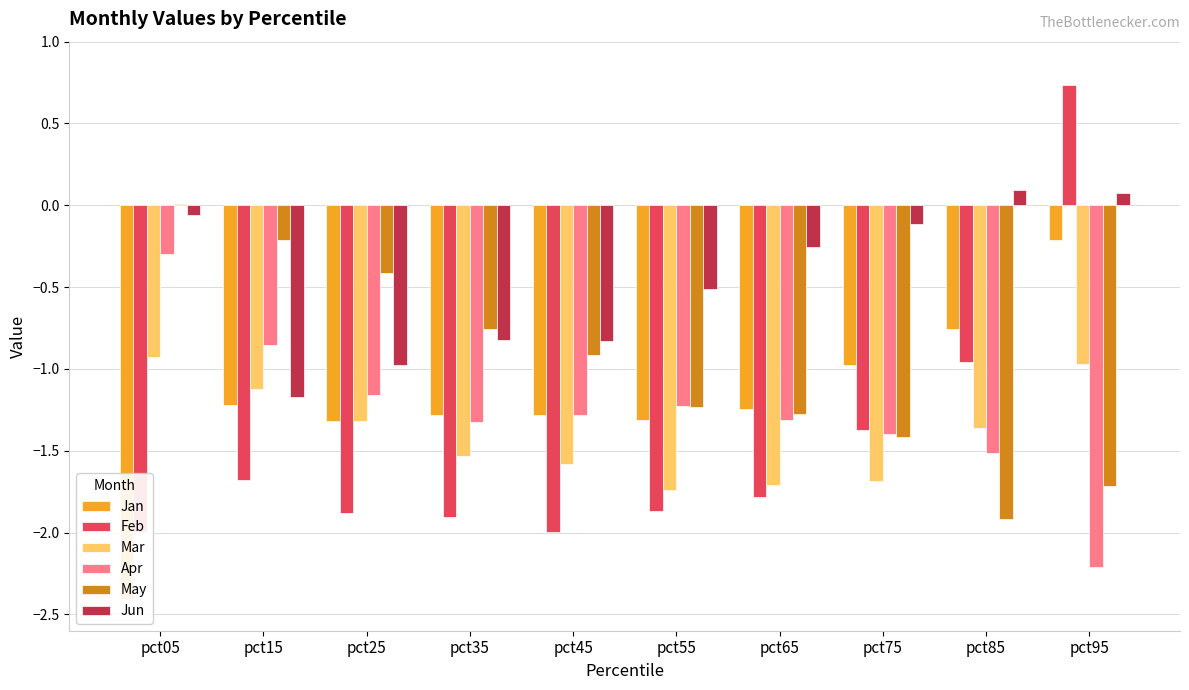

Which label corresponds to the largest value in the chart?

pct95